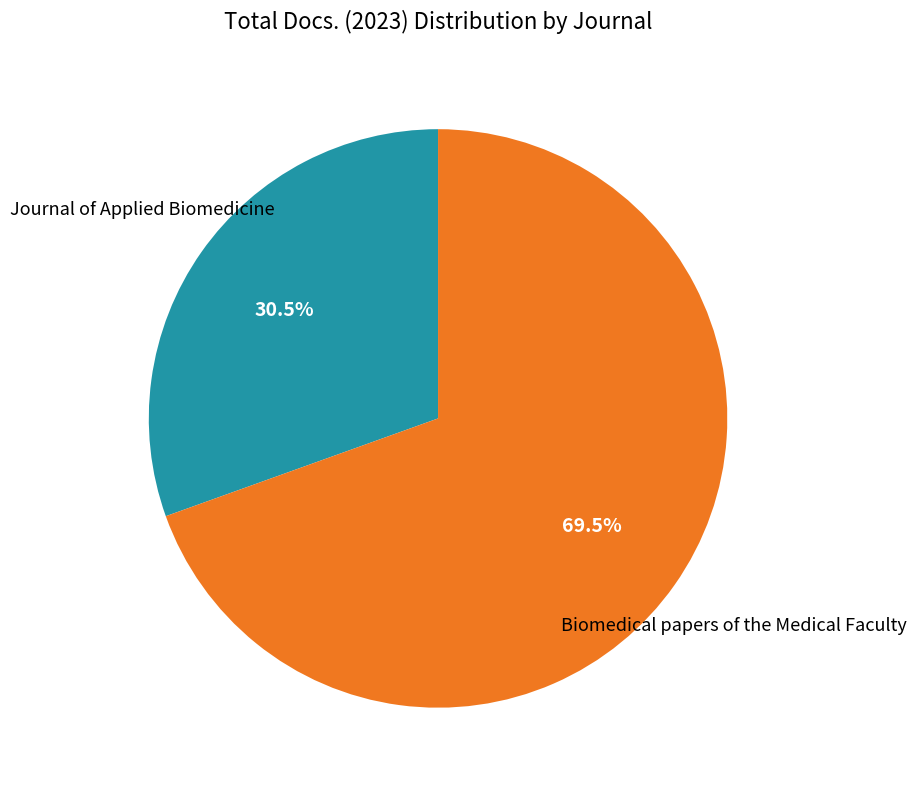

Is there a majority slice in this chart?

Yes